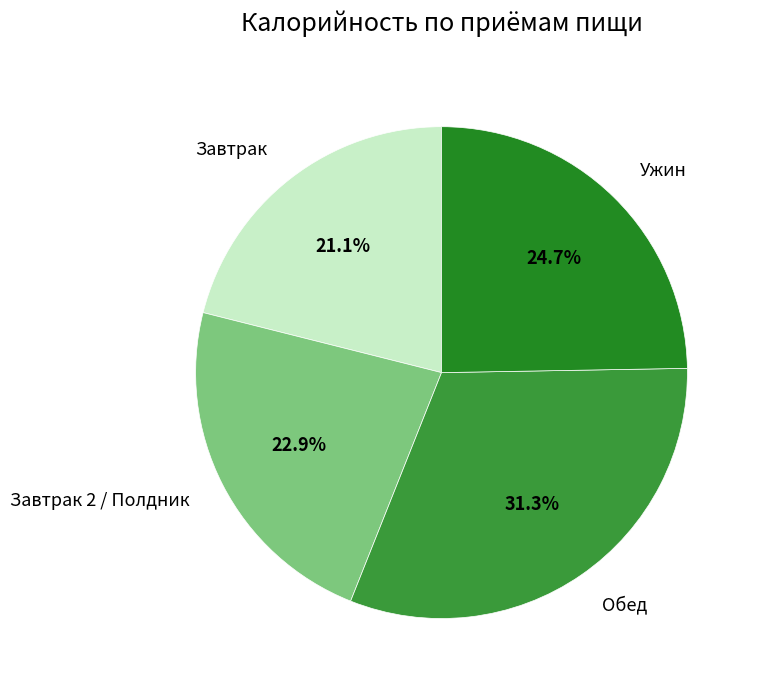

Which slice is the smallest?

Завтрак